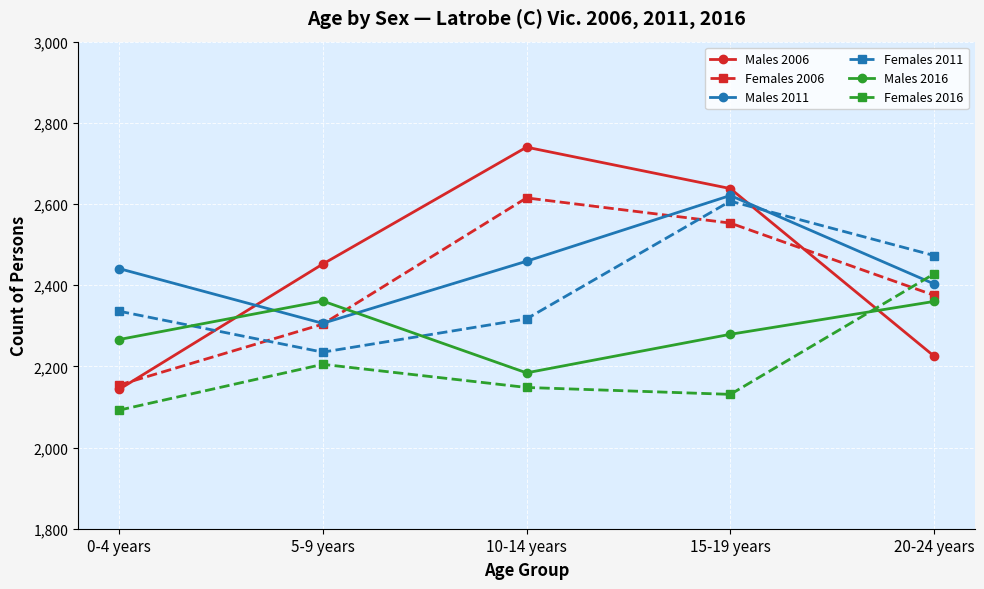

The value of Males 2016 at 10-14 years is 2184. True or false?

True